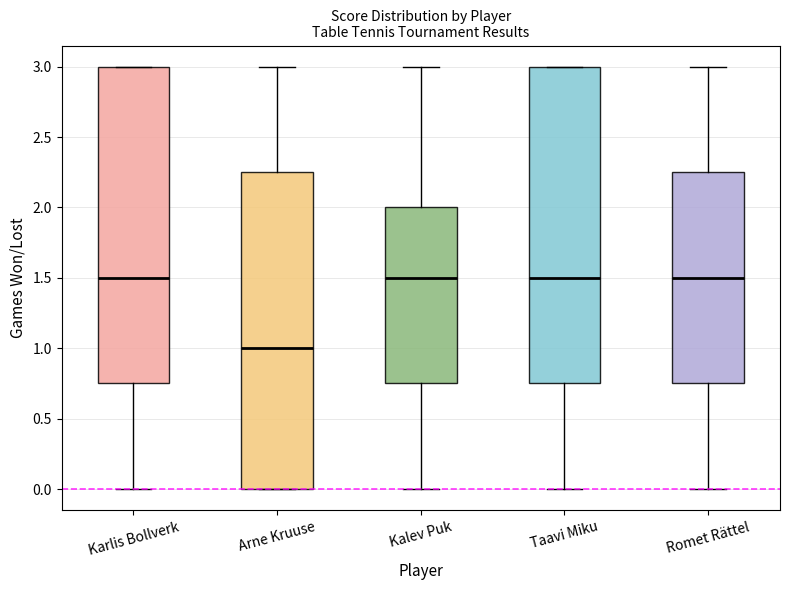

Reading left to right, read every box against the y-axis: the position of its median line, the range the box covers, and the ends of its whiskers. The values are not printed on the chart, so give them approximately, as read against the axis.

Karlis Bollverk: median 1.50, box 0.75 to 3.00, whiskers 0.00 to 3.00
Arne Kruuse: median 1.00, box 0.00 to 2.25, whiskers 0.00 to 3.00
Kalev Puk: median 1.50, box 0.75 to 2.00, whiskers 0.00 to 3.00
Taavi Miku: median 1.50, box 0.75 to 3.00, whiskers 0.00 to 3.00
Romet Rättel: median 1.50, box 0.75 to 2.25, whiskers 0.00 to 3.00